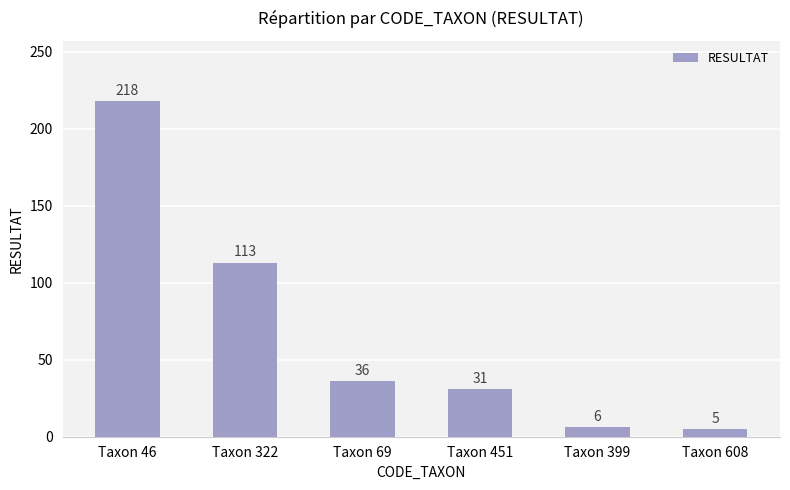

At which label is the value closest to 111?

Taxon 322